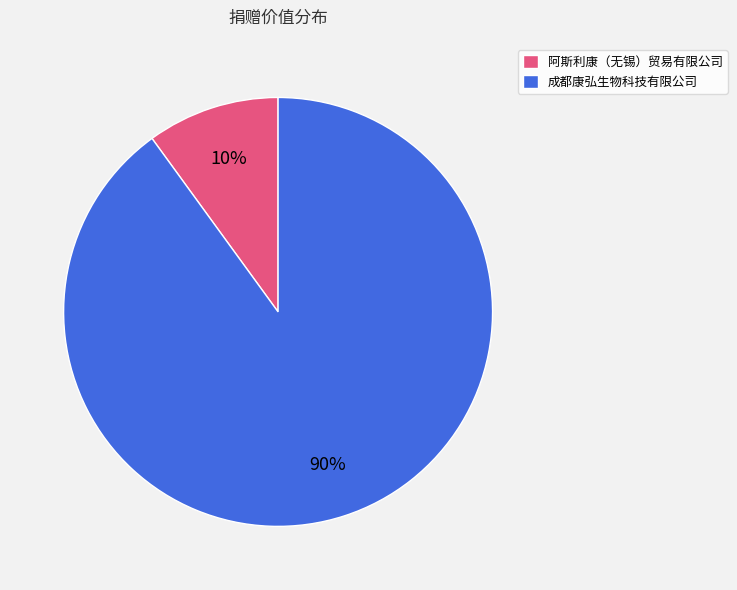

To the nearest percent, what is the difference between the 成都康弘生物科技有限公司 and 阿斯利康（无锡）贸易有限公司 slice percentages?

80%